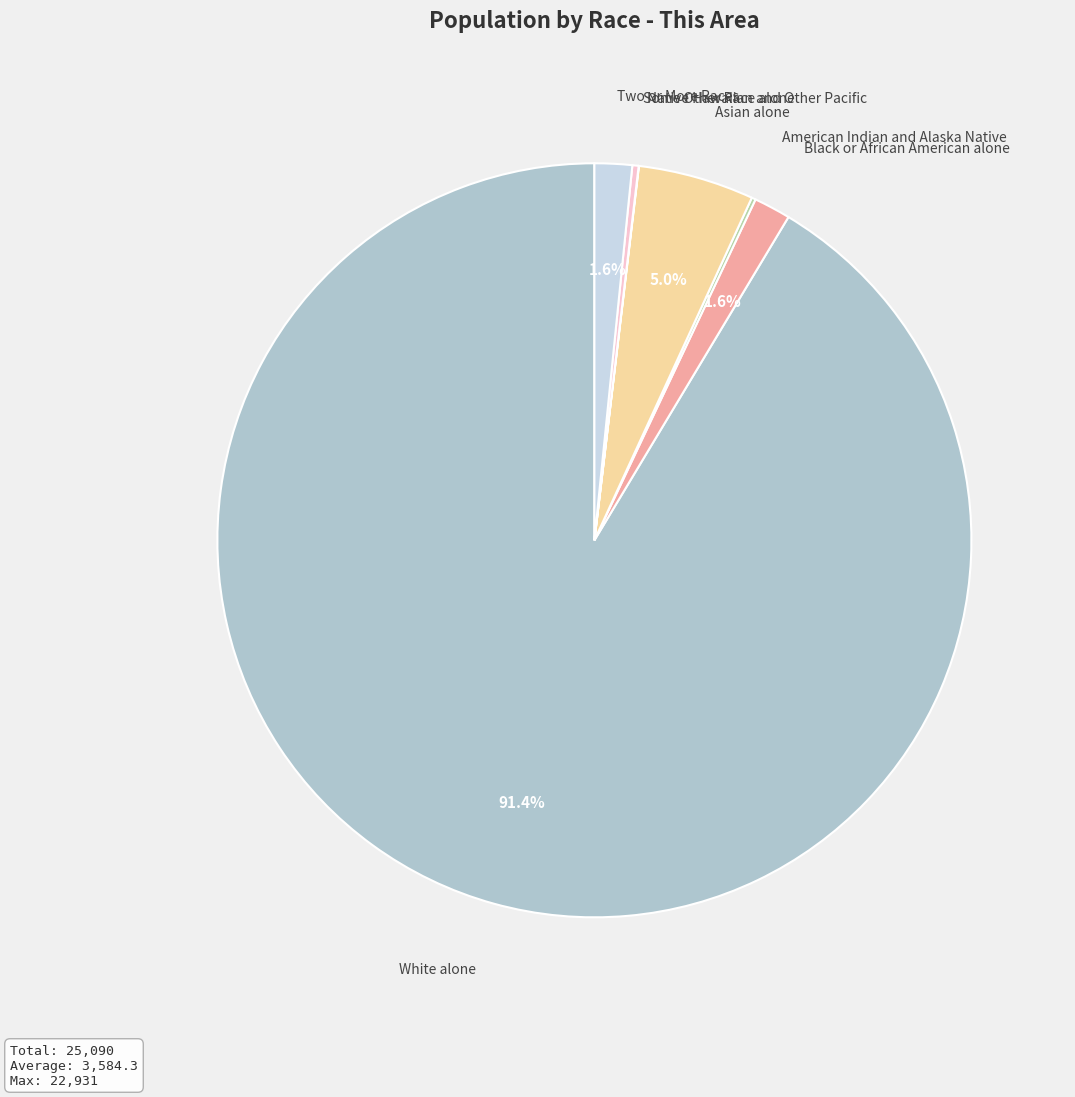

Which category accounts for the majority?

White alone